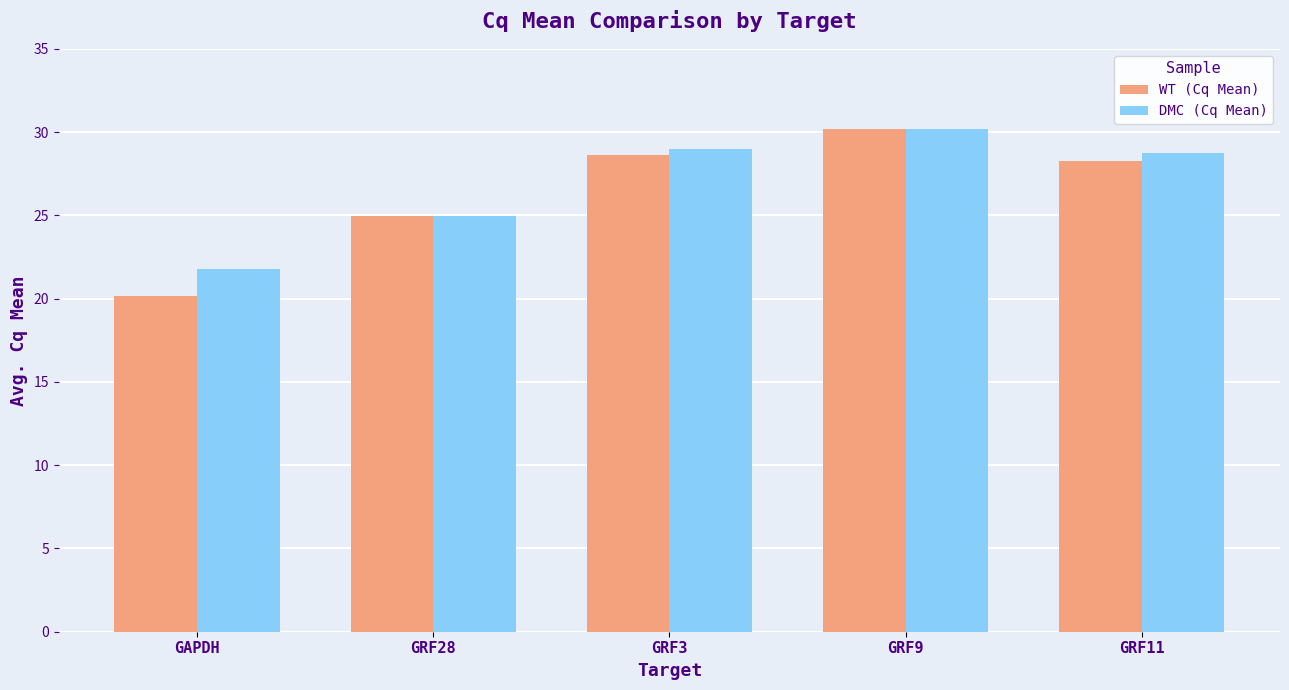

What is the difference between the DMC (Cq Mean) values at GRF28 and GRF9?

5.2